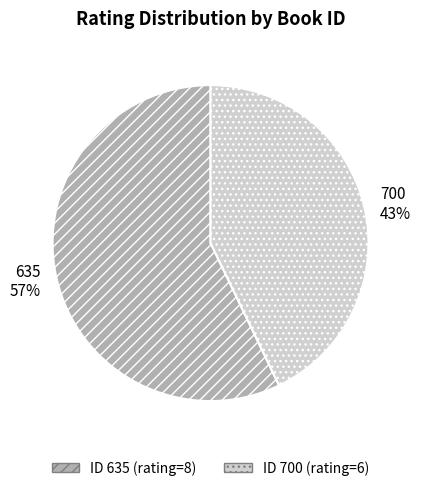

How many segments does this pie chart have?

2